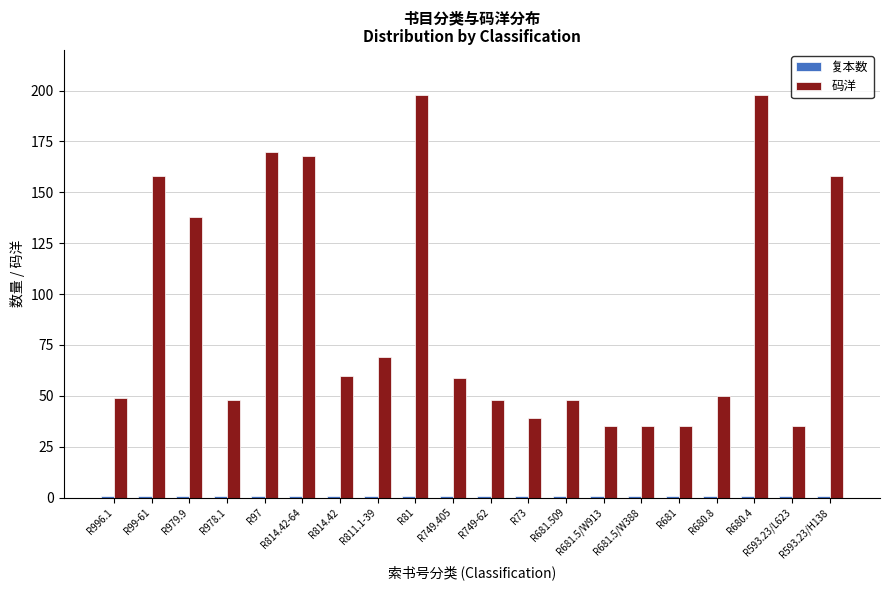

At which label is 码洋 closest to 116?

R979.9